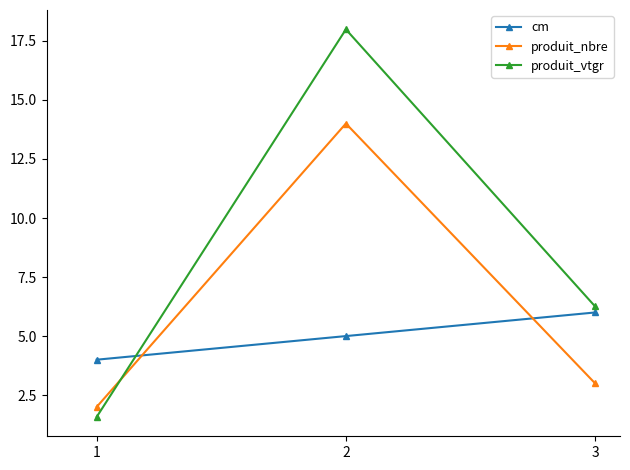

How many categories are shown in the chart?

3